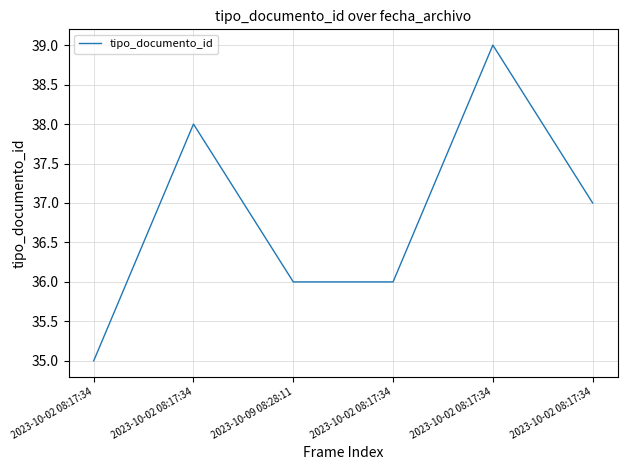

Reading left to right, list all the values displayed in this chart.

2023-10-02 08:17:34=35	2023-10-02 08:17:34=38	2023-10-09 08:28:11=36	2023-10-02 08:17:34=36	2023-10-02 08:17:34=39	2023-10-02 08:17:34=37